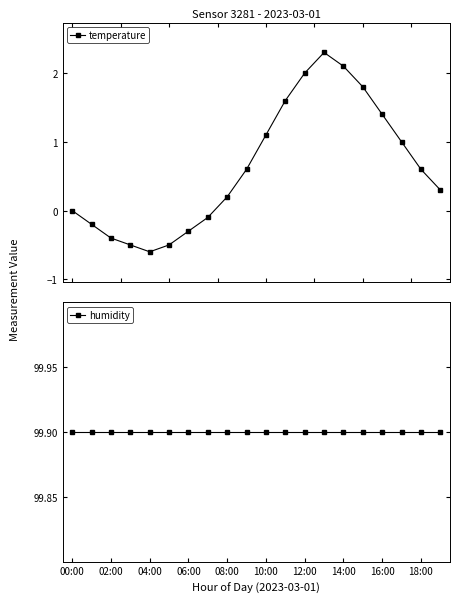

How many interior local valleys does the temperature series have?

1